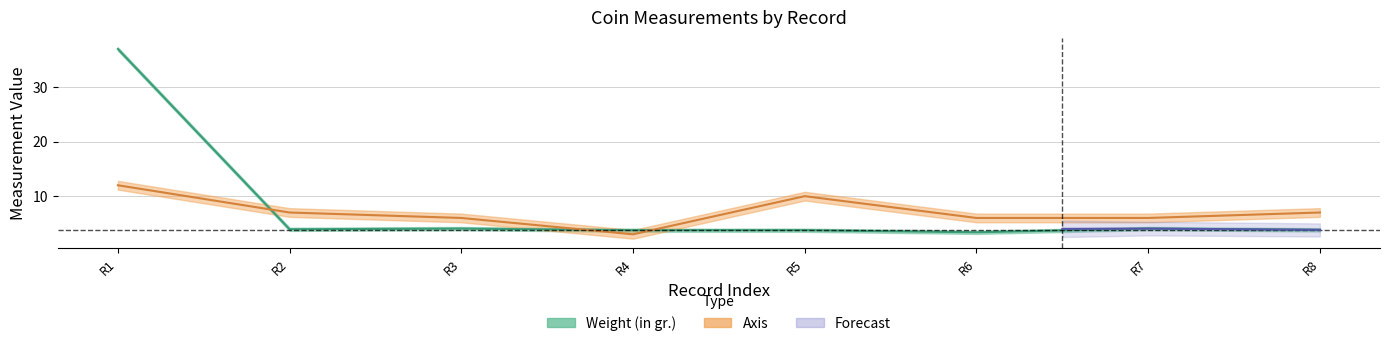

What is the highest value of the Weight (in gr.) series?

37.0